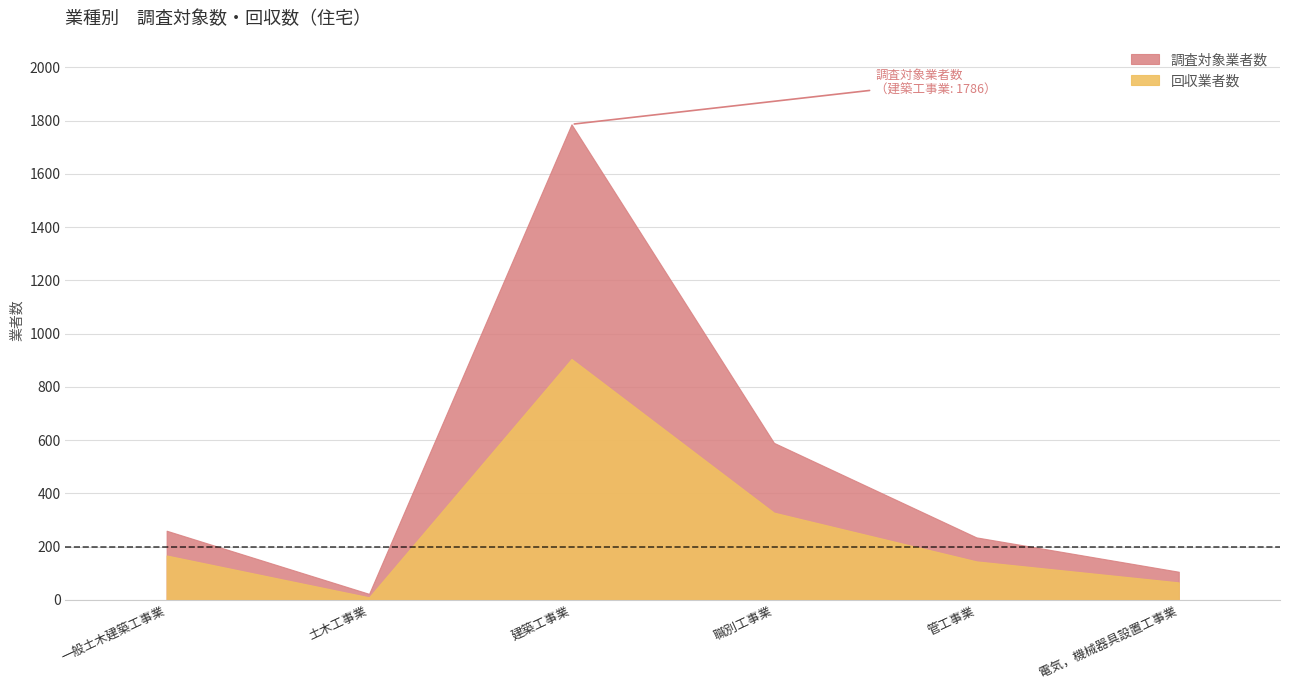

The value of 調査対象業者数 at 土木工事業 is 9. True or false?

False